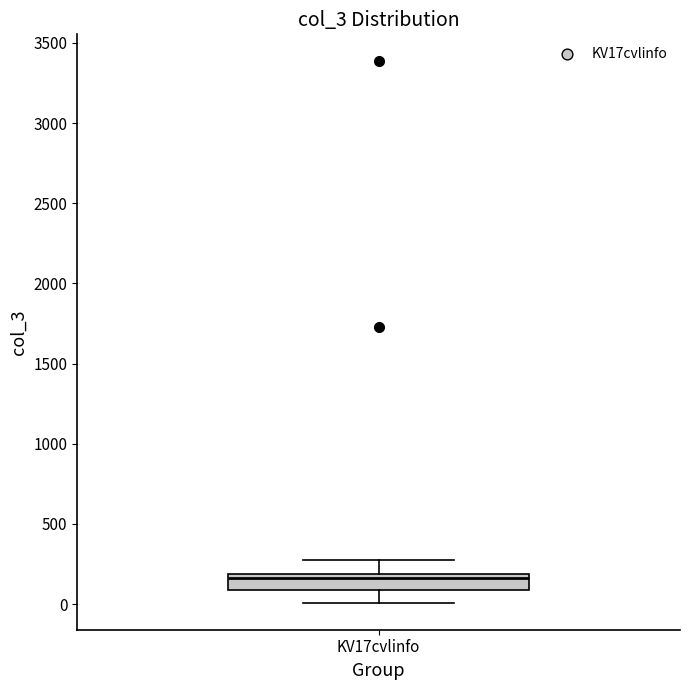

Transcribe this box plot: give where the median line is, the range the box spans, and where the two whiskers end, as read against the y-axis. The values are not printed on the chart, so give them approximately, as read against the axis.

median 150, box 100 to 200, whiskers 0 to 300